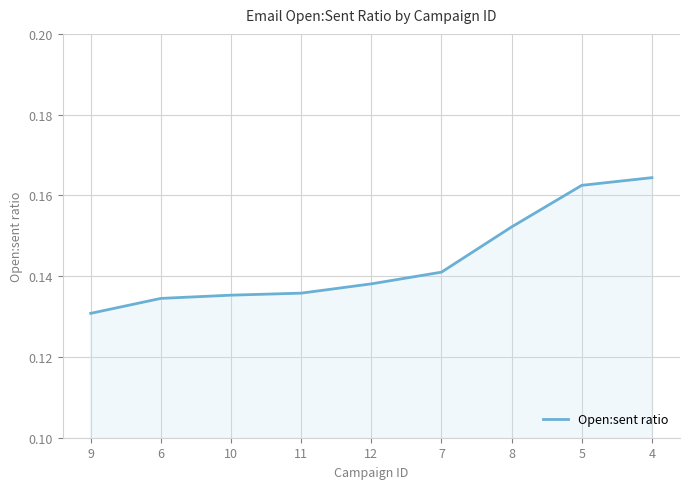

Where is the data nearest to the value 0?

9